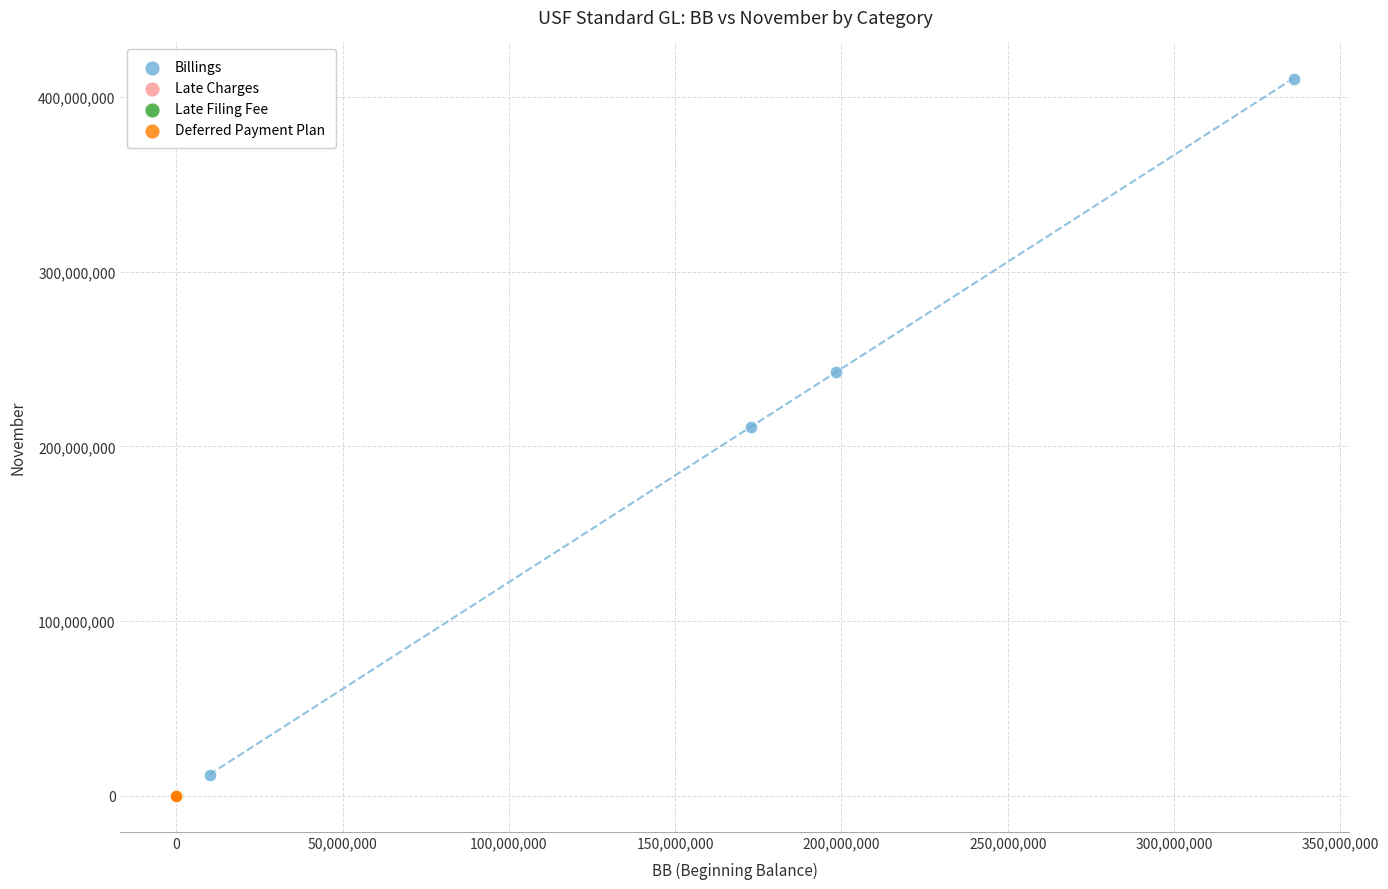

Which series reaches the maximum Y coordinate?

Billings